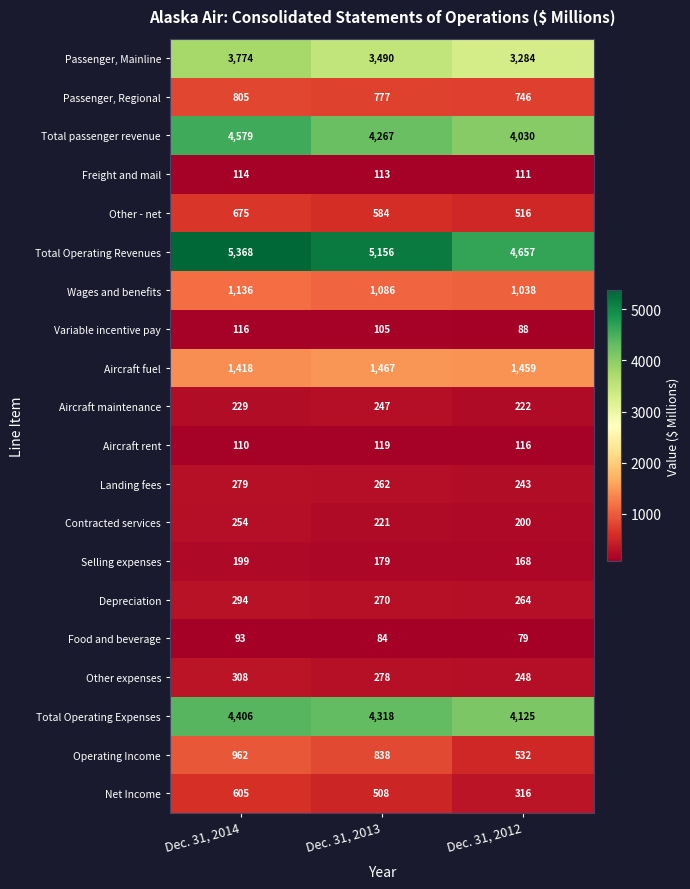

What is the approximate value of Net Income at Dec. 31, 2014, to the nearest 5?

605